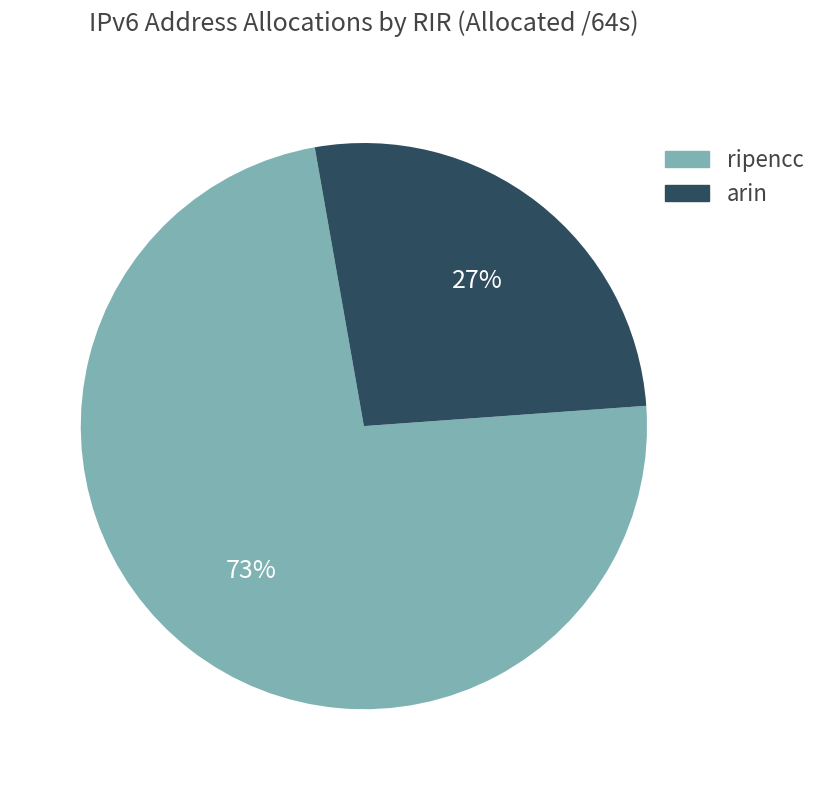

To the nearest percent, what percentage of the pie is arin?

27%